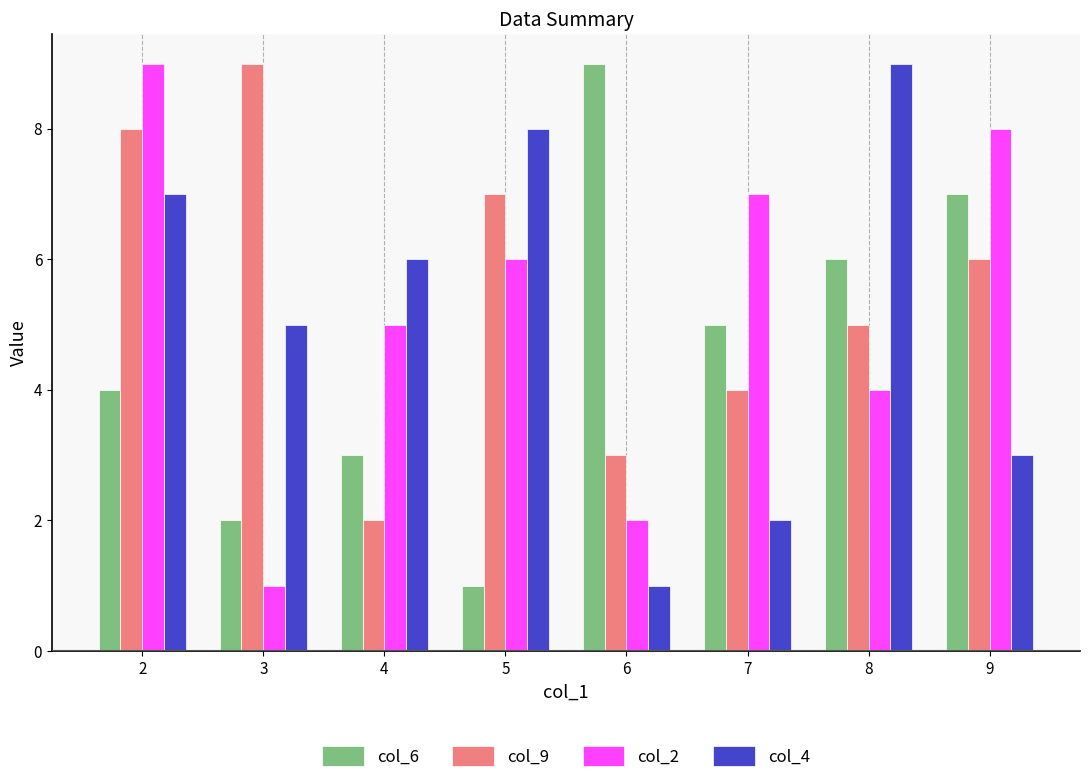

Which category has the highest value in the col_9 series?

3